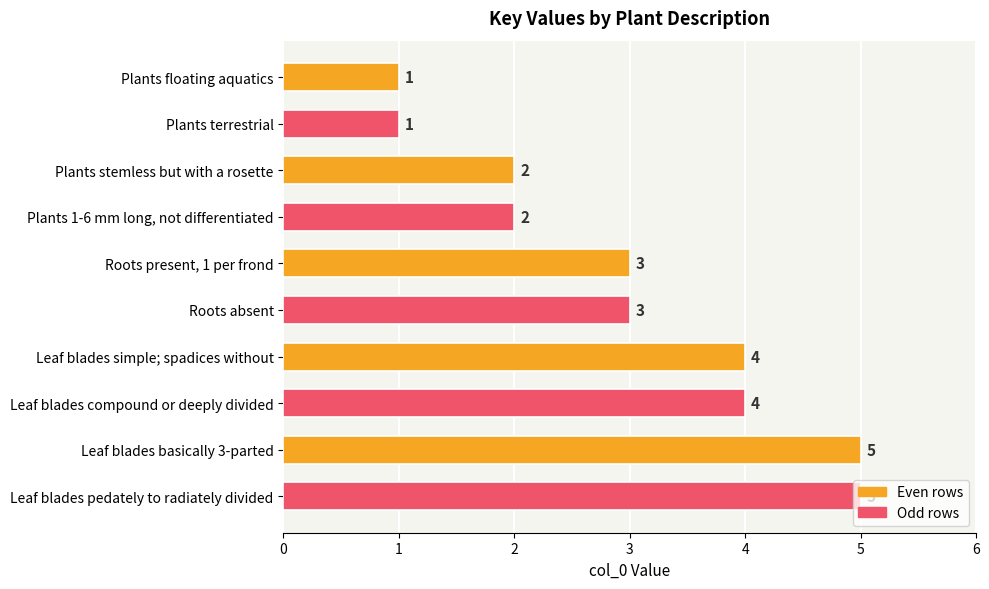

The chart shows a value of 3 at Roots absent. True or false?

True